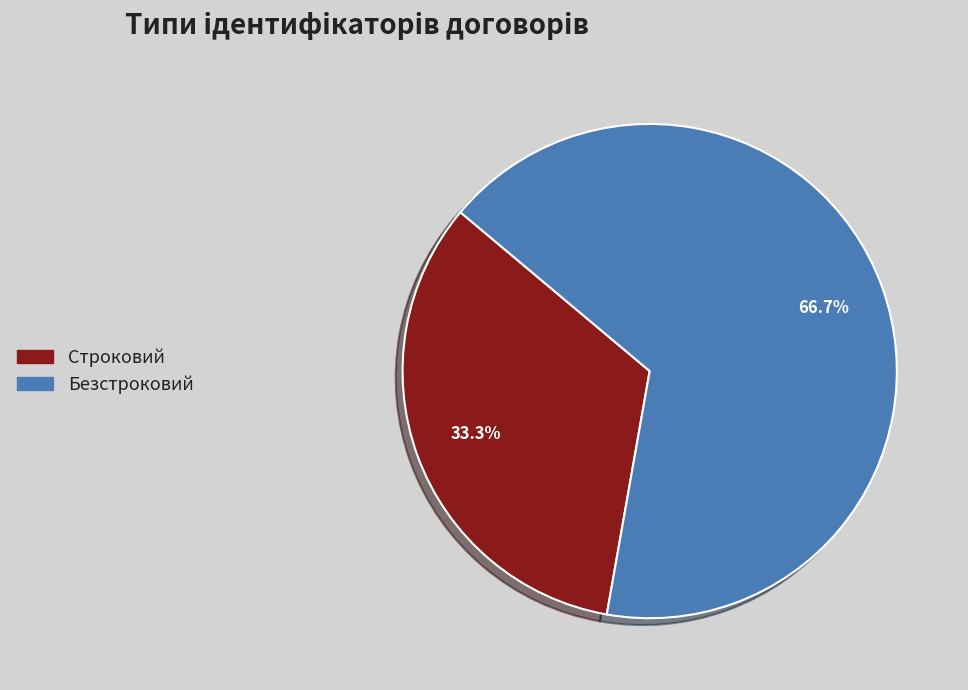

What is the ratio of the value at Безстроковий to the value at Строковий?

2.0